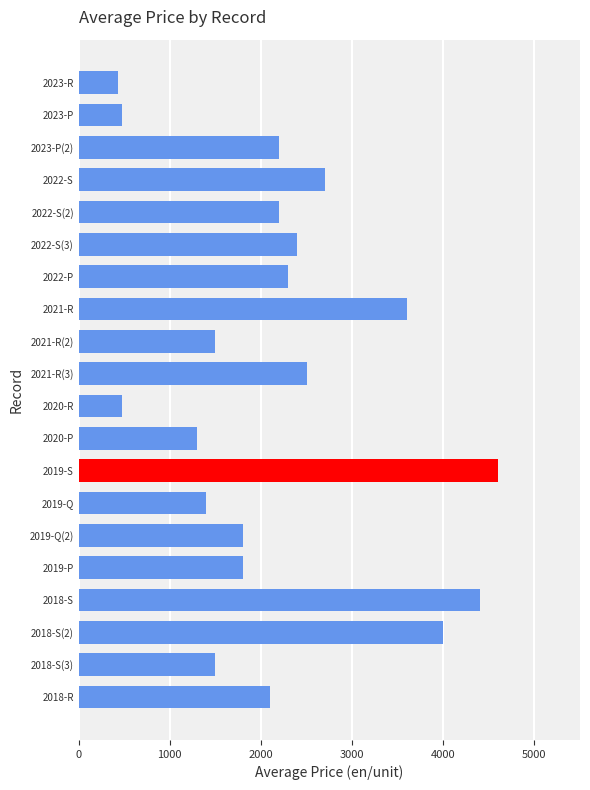

What is the difference between the maximum and minimum values?

4170